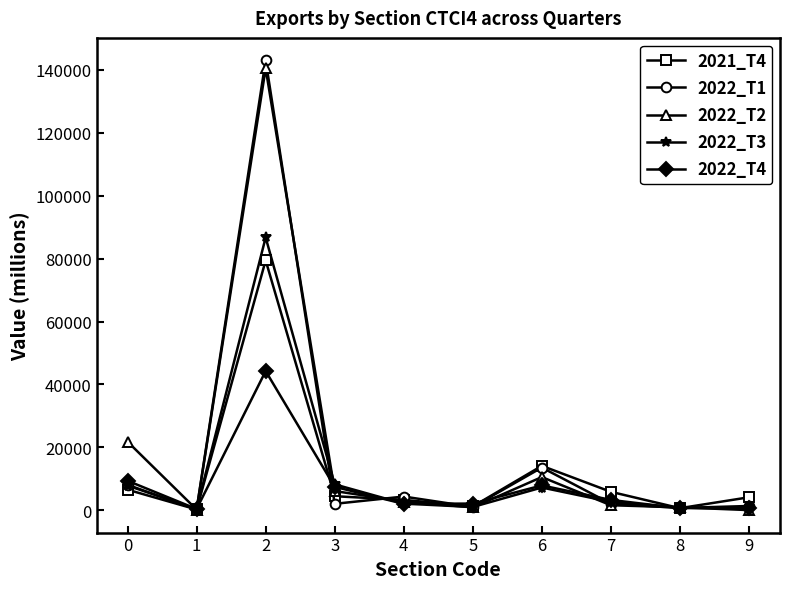

At which category does 2022_T3 reach its first local peak?

2